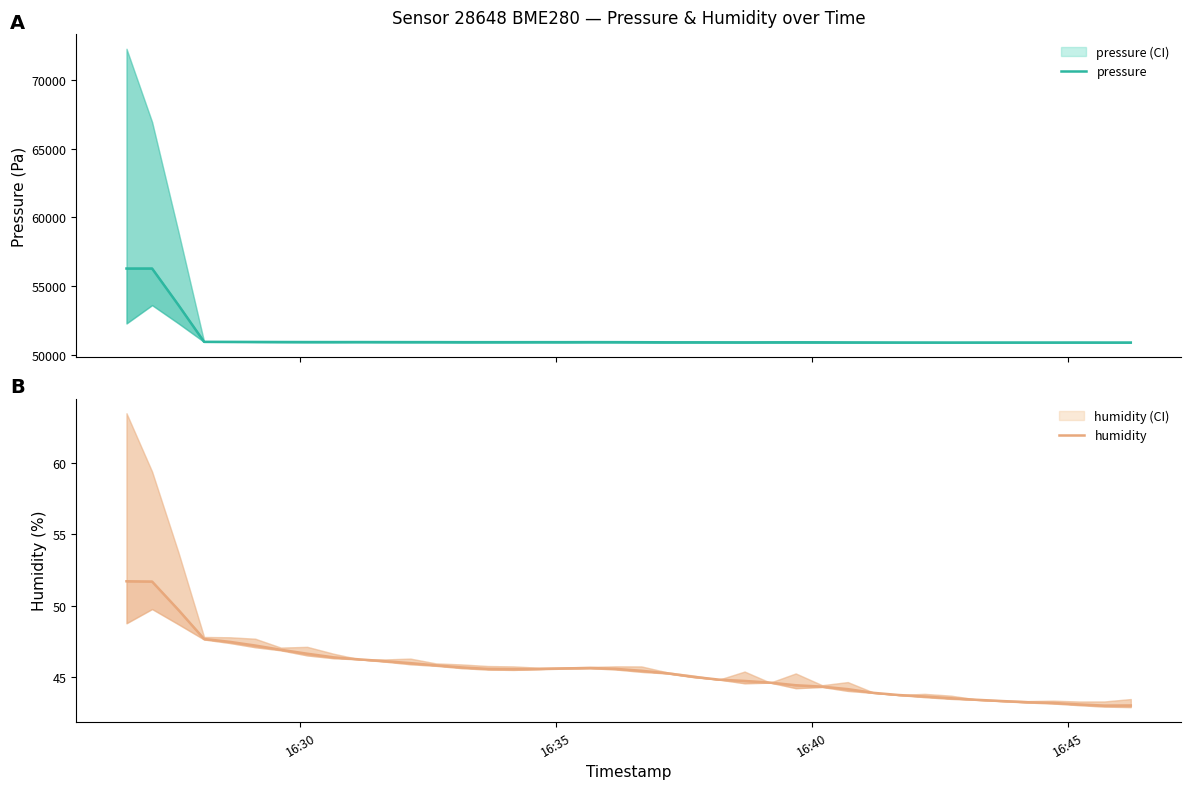

The pressure series shows 90452.4 at 35. True or false?

False